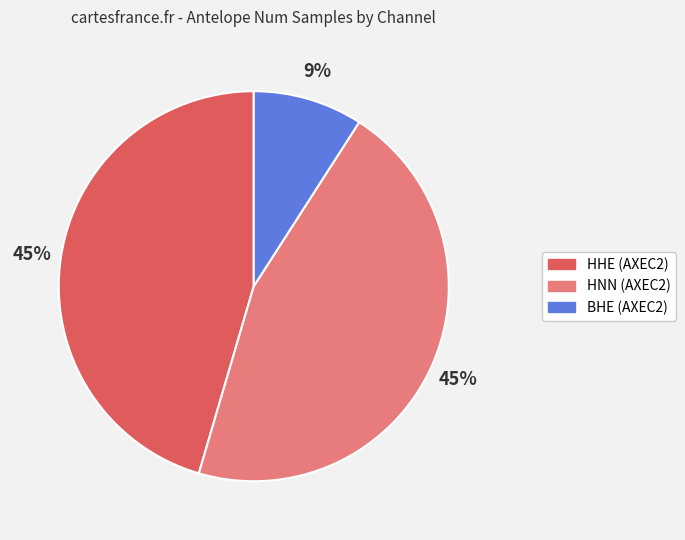

Combined, do BHE (AXEC2) and HHE (AXEC2) account for over 50%?

Yes